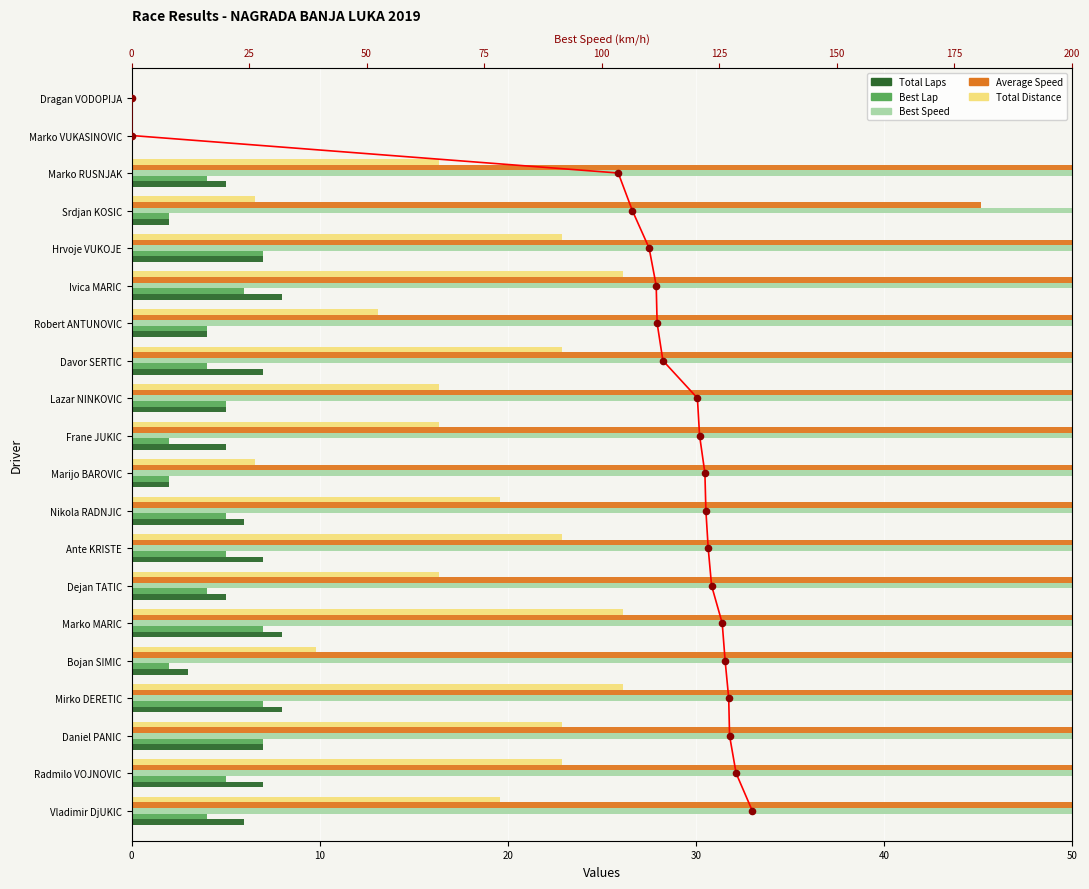

Which series has the largest total across all categories?

Best Speed